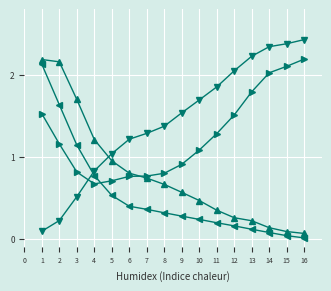

What is the total value across all series at 7?

3.1